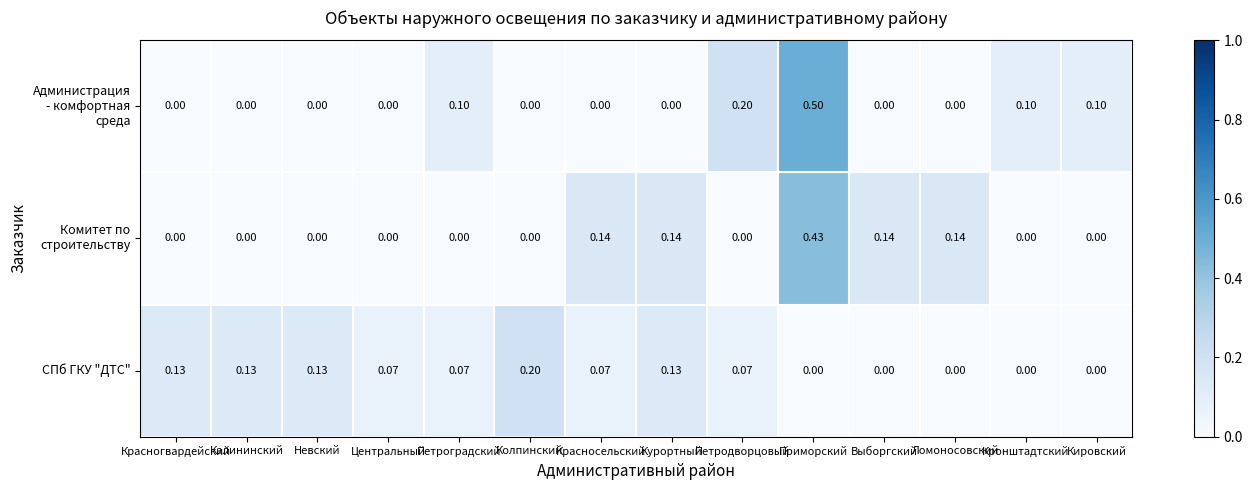

At which category is the sum across all series the highest?

Приморский